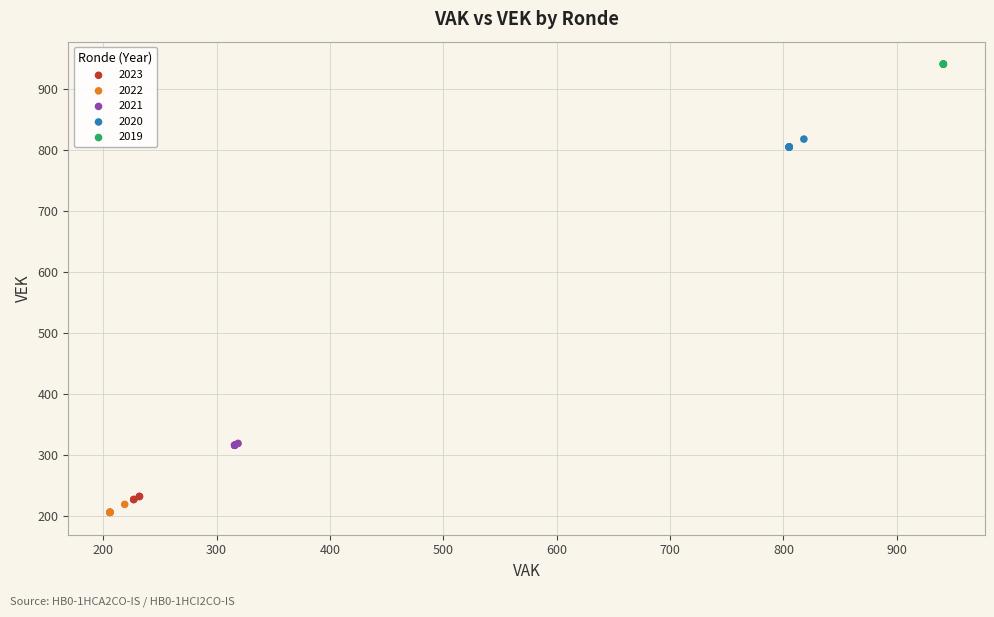

Which series reaches the maximum Y coordinate?

2019